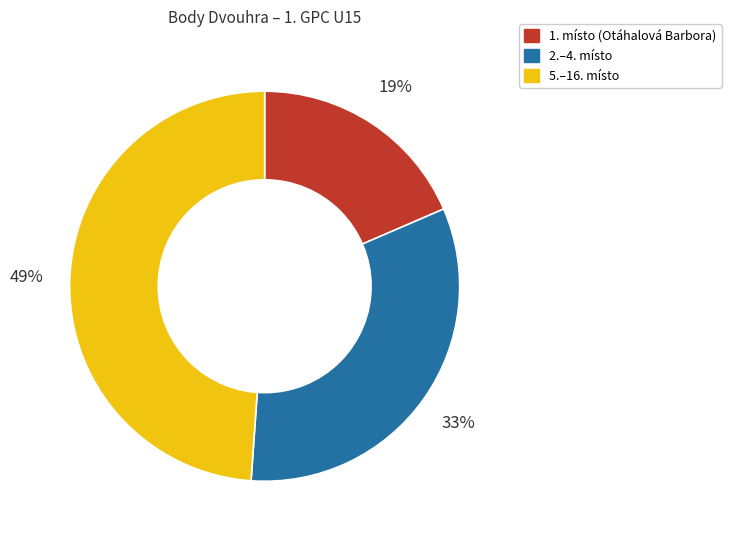

Is there any slice that represents more than half of the pie?

No